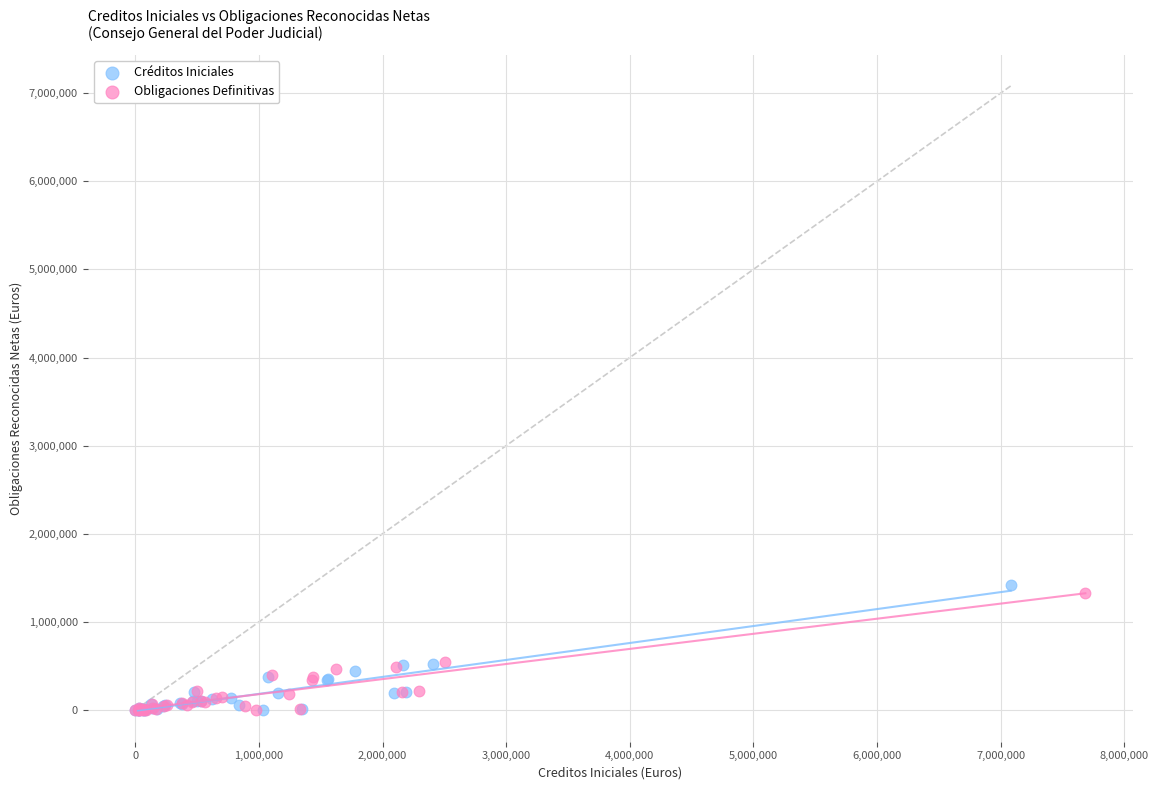

Which series has the widest spread of Y values?

Créditos Iniciales